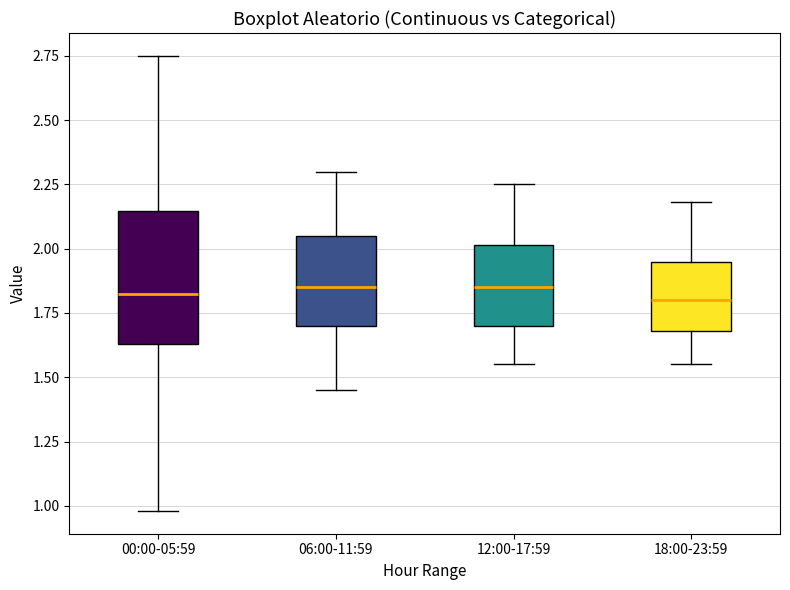

Reading left to right, transcribe this box plot: for each box, give where its median line is, the range the box spans, and where its two whiskers end, as read against the y-axis. The values are not printed on the chart, so give them approximately, as read against the axis.

00:00-05:59: median 1.85, box 1.65 to 2.15, whiskers 1.00 to 2.75
06:00-11:59: median 1.85, box 1.70 to 2.05, whiskers 1.45 to 2.30
12:00-17:59: median 1.85, box 1.70 to 2.00, whiskers 1.55 to 2.25
18:00-23:59: median 1.80, box 1.70 to 1.95, whiskers 1.55 to 2.20